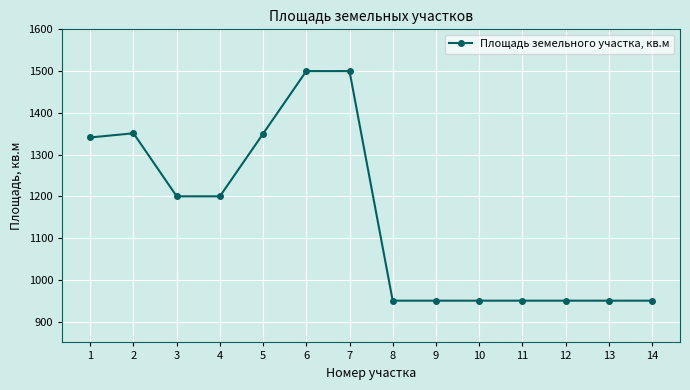

What is the greatest value displayed?

1500